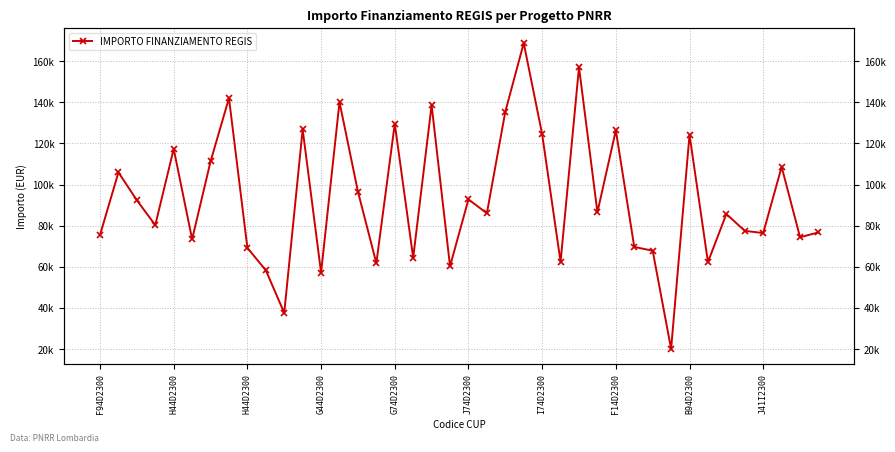

What is the ratio of the value at 33 to the value at F14D2300?

0.4